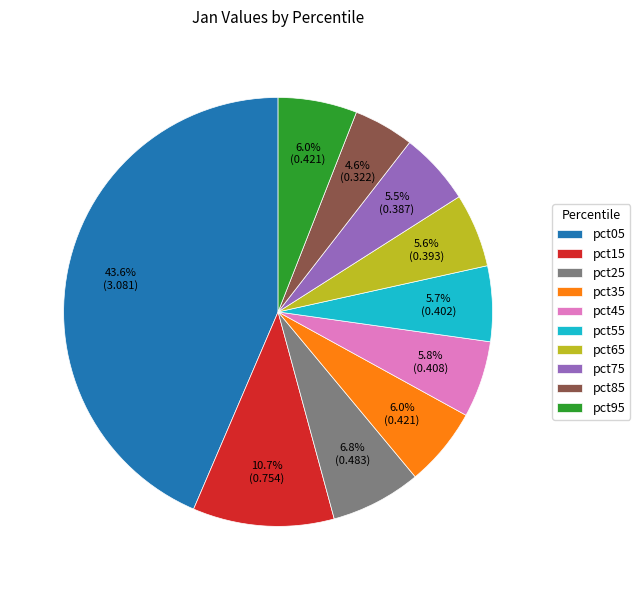

Approximately how many times larger is the value at pct85 compared to pct05?

0.1